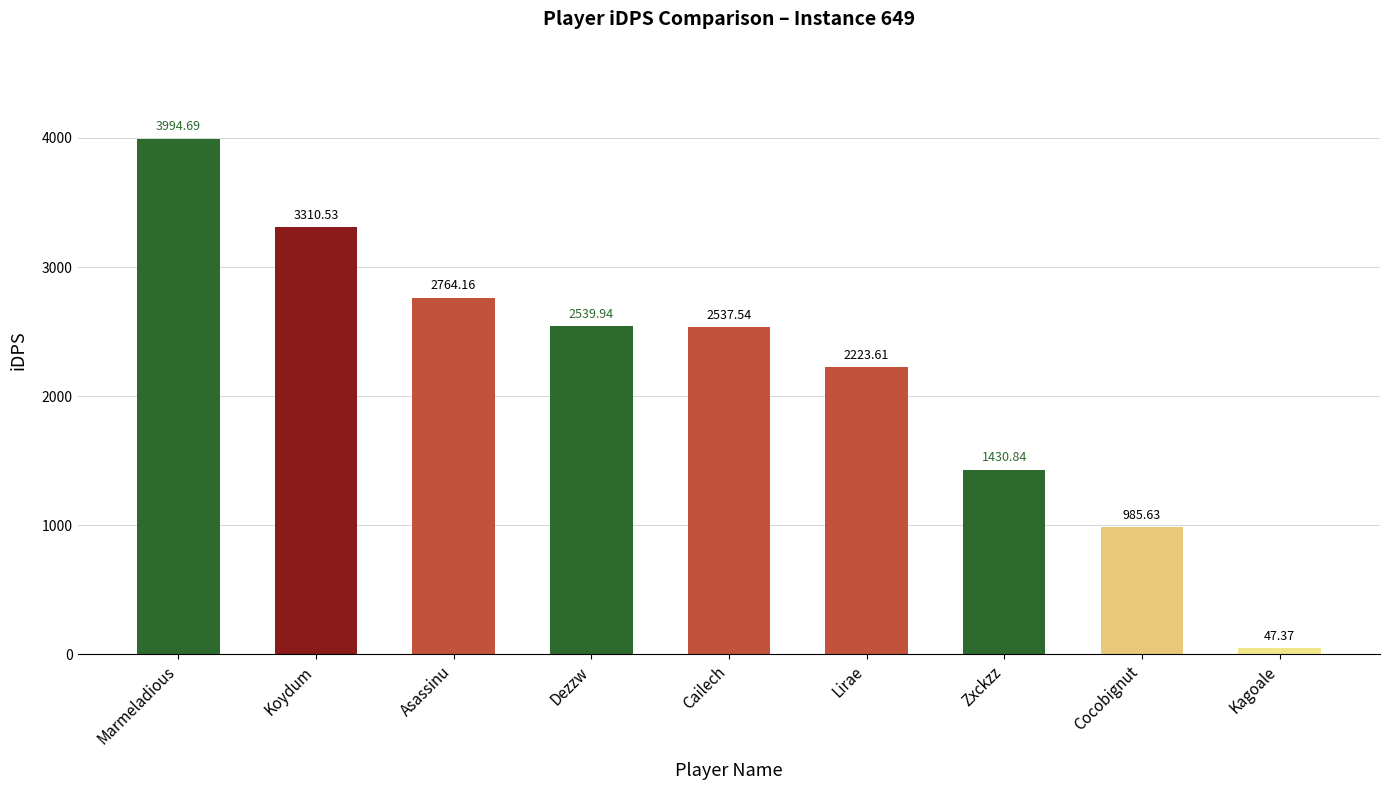

The value at Lirae is 3532.6. True or false?

False